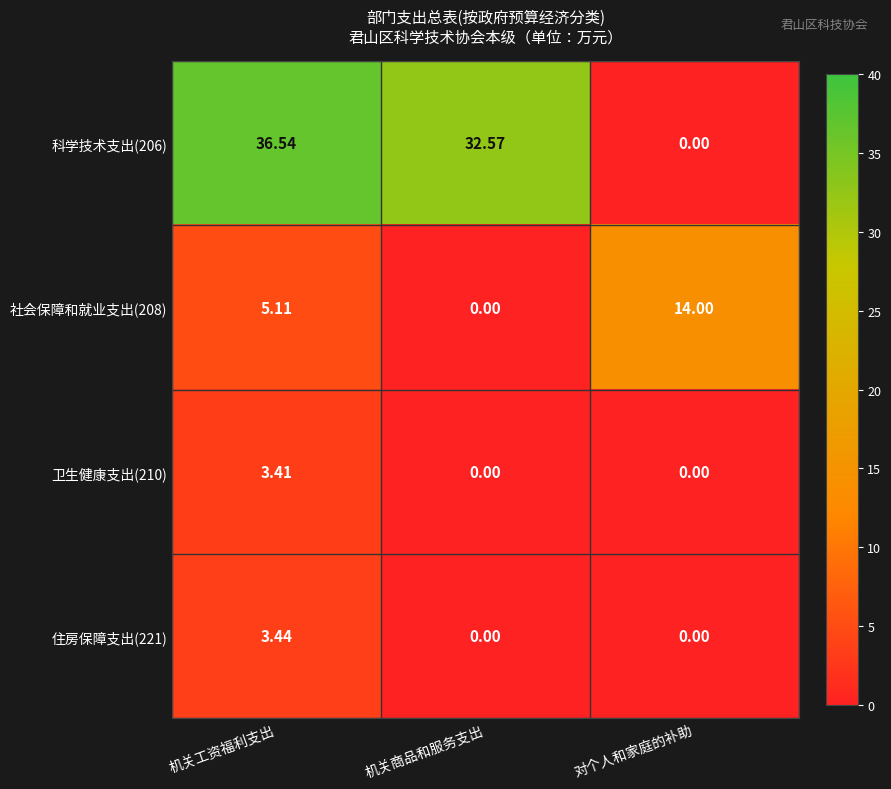

At which label does 科学技术支出(206) first exceed 32?

机关工资福利支出